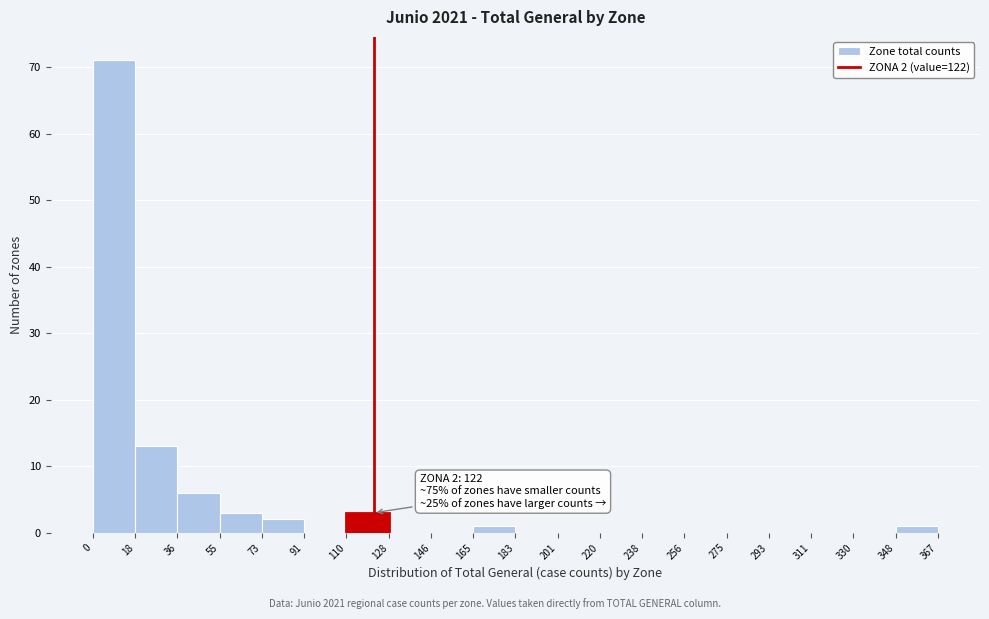

Which range on the x-axis has the tallest bar?

0 to 18